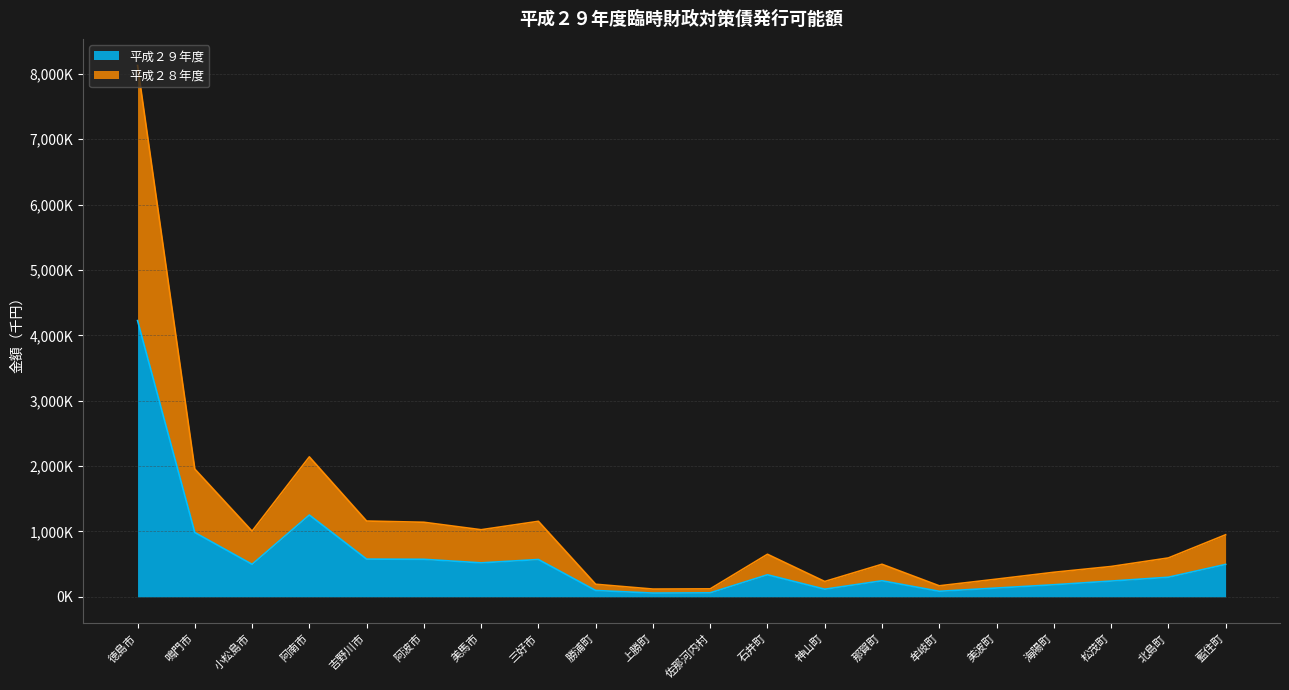

What position from the left is 神山町?

13